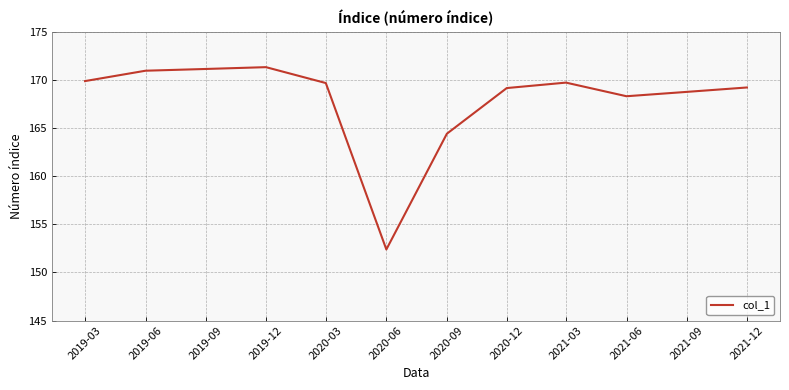

At which label is the value closest to 161?

2020-09